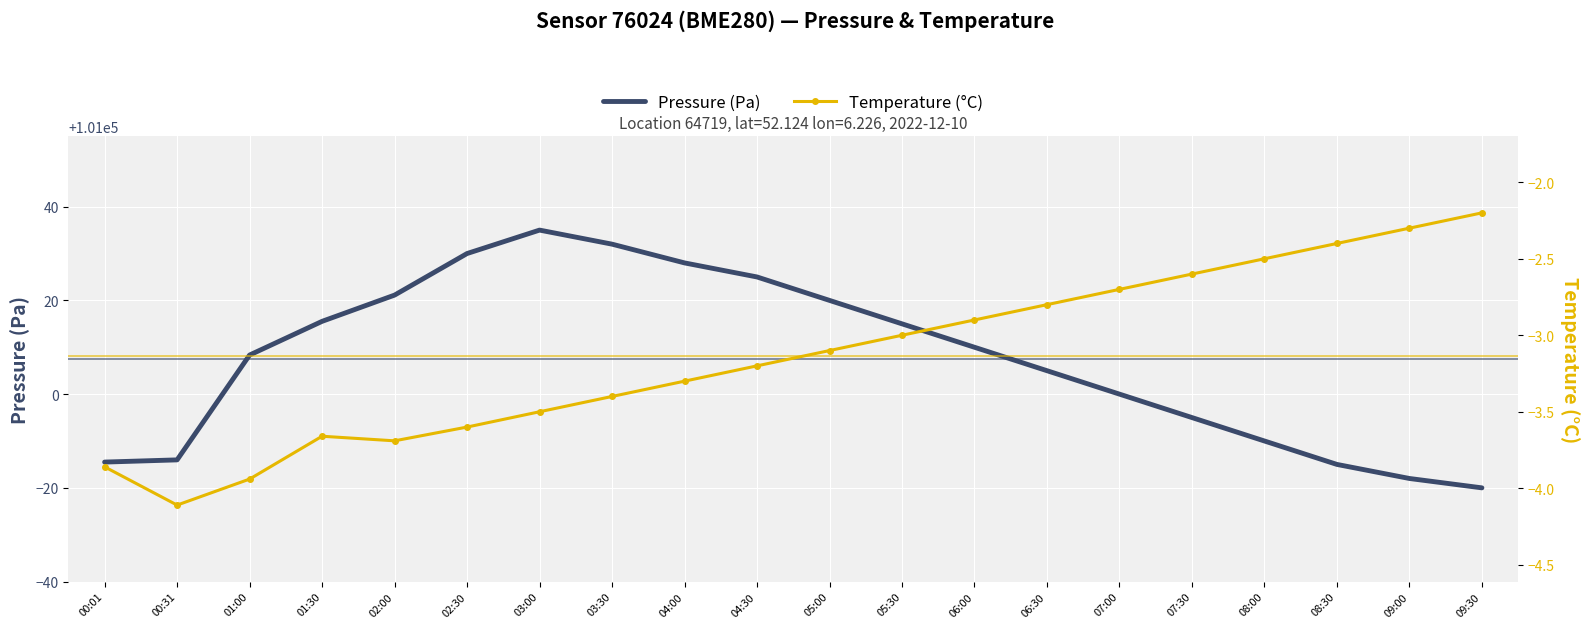

True or false: Temperature (°C) and Pressure (Pa) intersect in this chart.

False